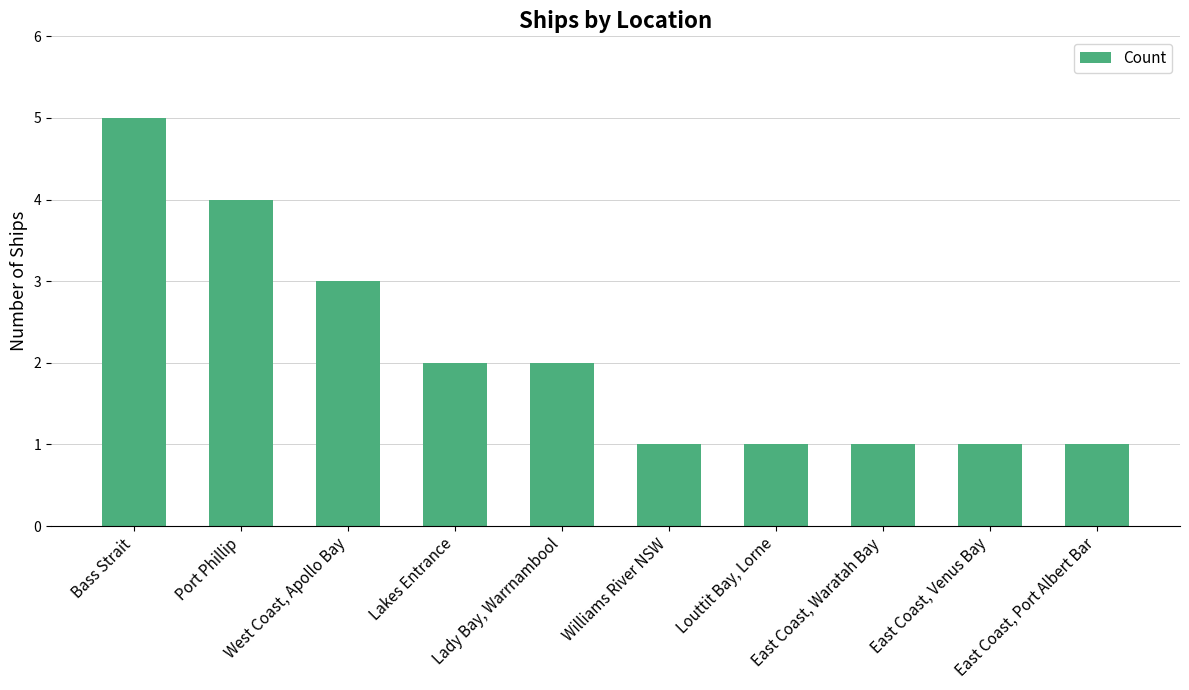

What is the difference between the maximum and minimum values?

4